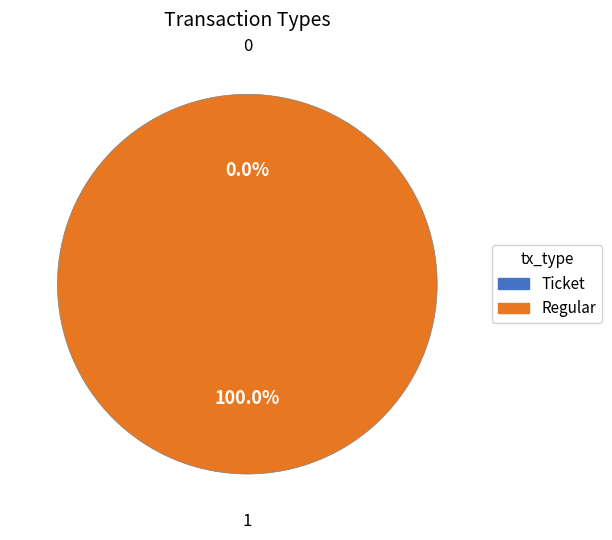

Which slice is the largest?

Regular